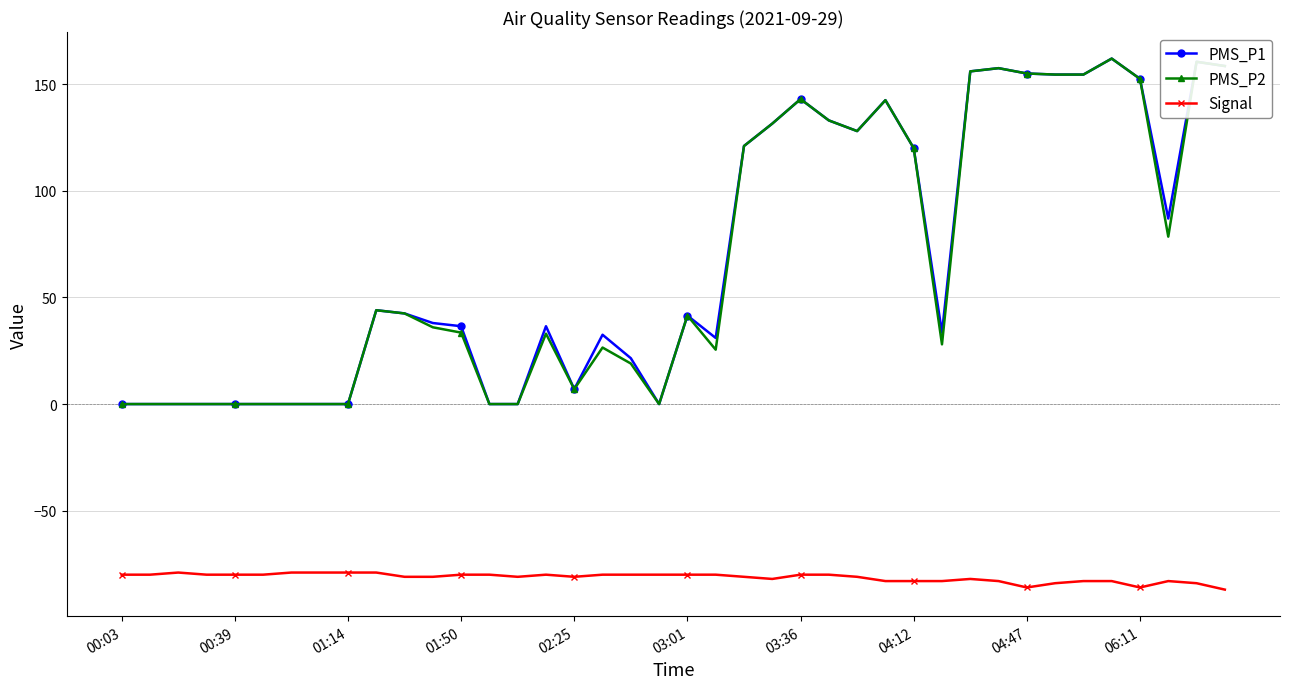

True or false: Signal and PMS_P2 intersect in this chart.

False